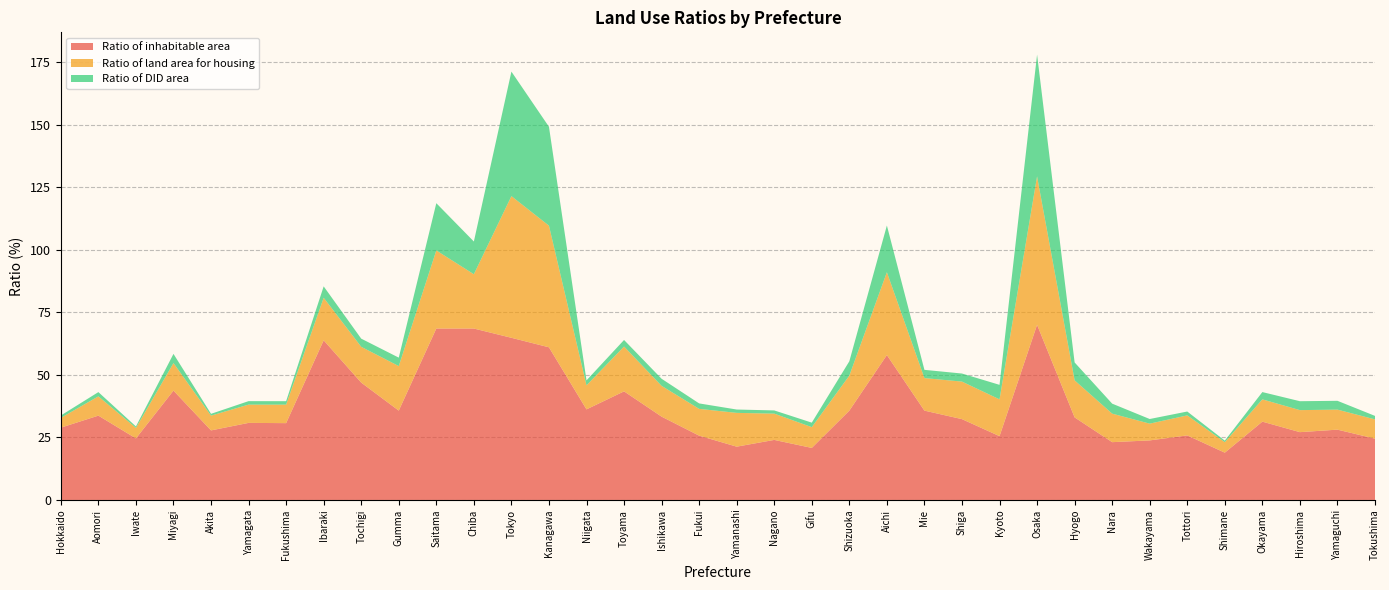

Reading right to left, what are all the values shown in this chart?

Ratio of inhabitable area: Tokushima=24.5	Yamaguchi=28.1	Hiroshima=27.1	Okayama=31.3	Shimane=18.9	Tottori=25.8	Wakayama=23.8	Nara=23.1	Hyogo=33.0	Osaka=70.0	Kyoto=25.5	Shiga=32.3	Mie=35.7	Aichi=57.9	Shizuoka=35.7	Gifu=20.8	Nagano=24.0	Yamanashi=21.3	Fukui=25.7	Ishikawa=33.3	Toyama=43.4	Niigata=36.2	Kanagawa=61.0	Tokyo=64.8	Chiba=68.5	Saitama=68.5	Gumma=35.7	Tochigi=46.9	Ibaraki=63.8	Fukushima=30.7	Yamagata=30.8	Akita=27.8	Miyagi=43.7	Iwate=24.6	Aomori=33.7	Hokkaido=28.9
Ratio of land area for housing: Tokushima=7.7	Yamaguchi=8.0	Hiroshima=8.8	Okayama=8.9	Shimane=4.2	Tottori=8.0	Wakayama=6.7	Nara=11.4	Hyogo=14.8	Osaka=59.3	Kyoto=14.7	Shiga=15.0	Mie=13.0	Aichi=33.1	Shizuoka=14.0	Gifu=8.3	Nagano=10.5	Yamanashi=13.5	Fukui=10.7	Ishikawa=12.3	Toyama=17.9	Niigata=9.6	Kanagawa=48.6	Tokyo=56.6	Chiba=21.7	Saitama=31.2	Gumma=17.8	Tochigi=14.3	Ibaraki=17.0	Fukushima=7.4	Yamagata=7.3	Akita=5.9	Miyagi=11.0	Iwate=4.2	Aomori=7.7	Hokkaido=3.9
Ratio of DID area: Tokushima=1.4	Yamaguchi=3.5	Hiroshima=3.6	Okayama=2.9	Shimane=0.6	Tottori=1.5	Wakayama=1.9	Nara=4.0	Hyogo=7.2	Osaka=48.6	Kyoto=5.8	Shiga=3.2	Mie=3.3	Aichi=18.7	Shizuoka=5.7	Gifu=1.8	Nagano=1.3	Yamanashi=1.3	Fukui=2.2	Ishikawa=2.8	Toyama=2.6	Niigata=2.0	Kanagawa=39.5	Tokyo=49.8	Chiba=13.1	Saitama=18.9	Gumma=3.4	Tochigi=3.3	Ibaraki=4.5	Fukushima=1.4	Yamagata=1.4	Akita=0.7	Miyagi=3.7	Iwate=0.6	Aomori=1.7	Hokkaido=1.0